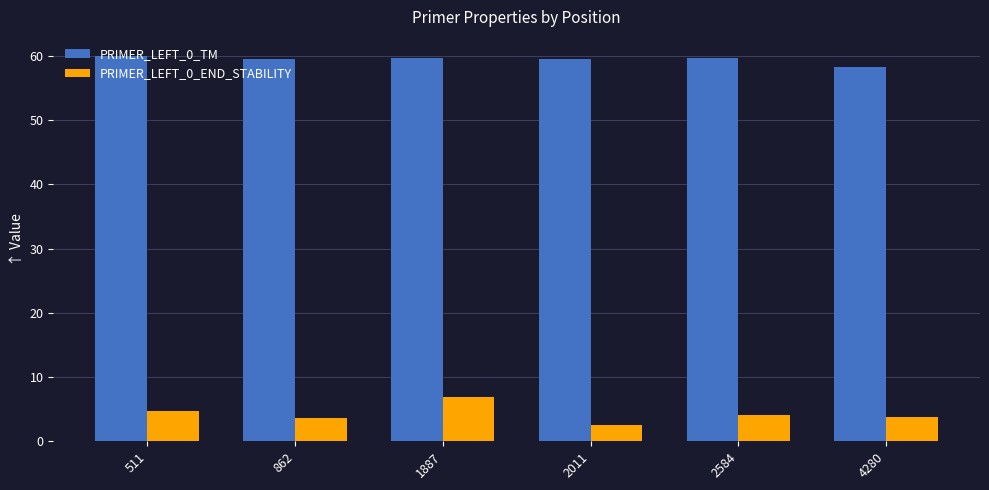

List the series in order of their overall mean, highest first.

PRIMER_LEFT_0_TM, PRIMER_LEFT_0_END_STABILITY